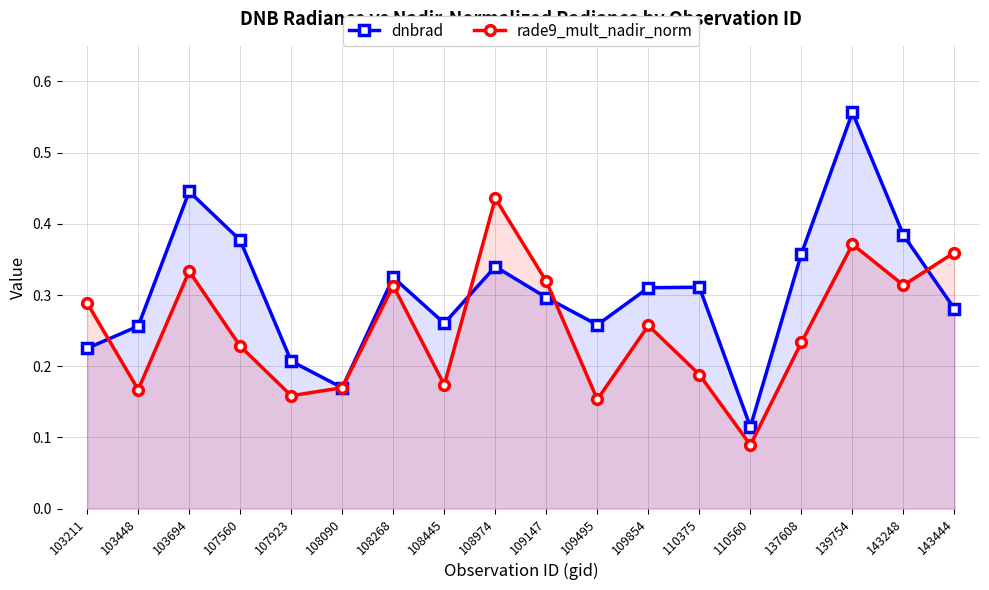

Between 108268 and 108974, which series saw the biggest shift?

rade9_mult_nadir_norm